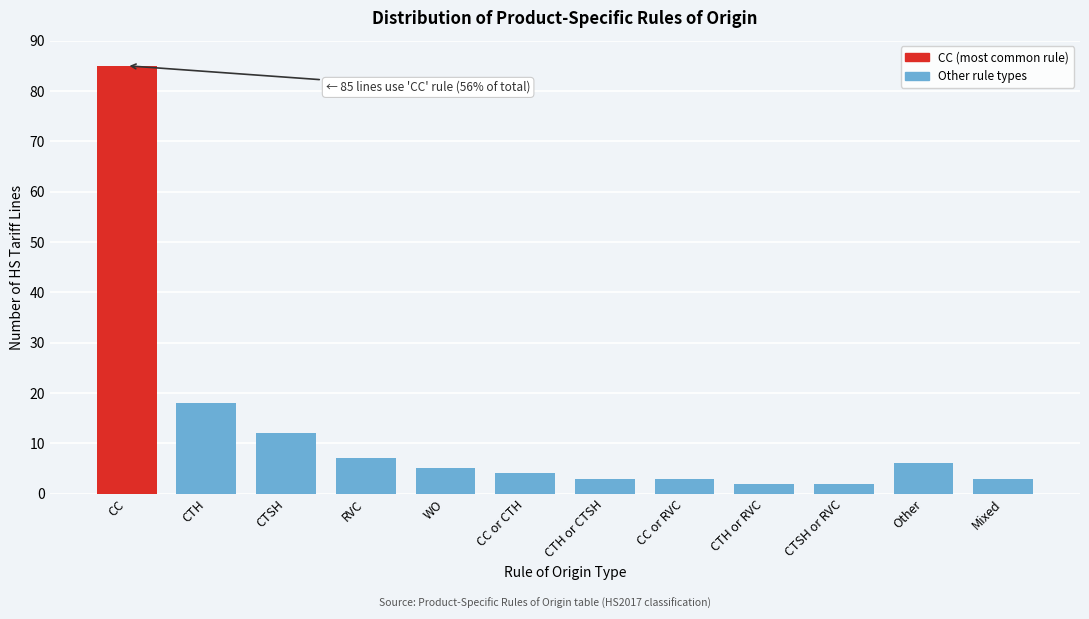

Reading left to right, what are all the values shown in this chart?

CC=85	CTH=18	CTSH=12	RVC=7	WO=5	CC or CTH=4	CTH or CTSH=3	CC or RVC=3	CTH or RVC=2	CTSH or RVC=2	Other=6	Mixed=3